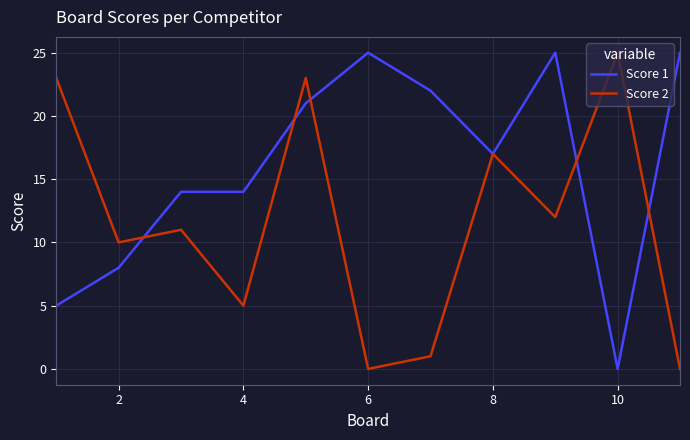

What is the difference between the maximum and minimum values in the Score 1 series?

25